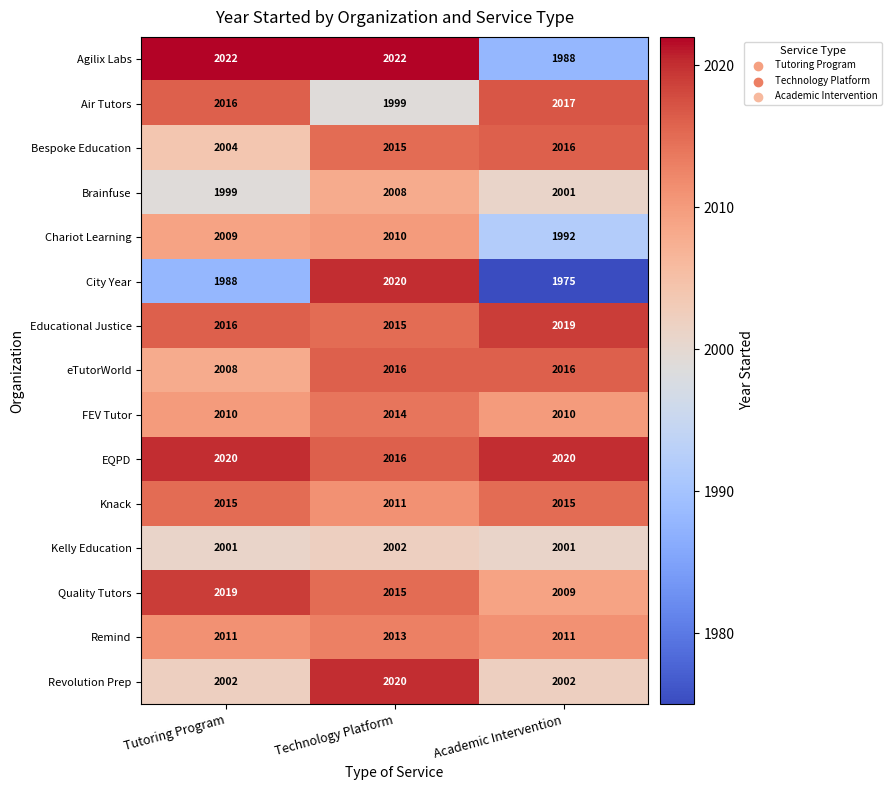

What is the minimum value shown in the chart?

1975